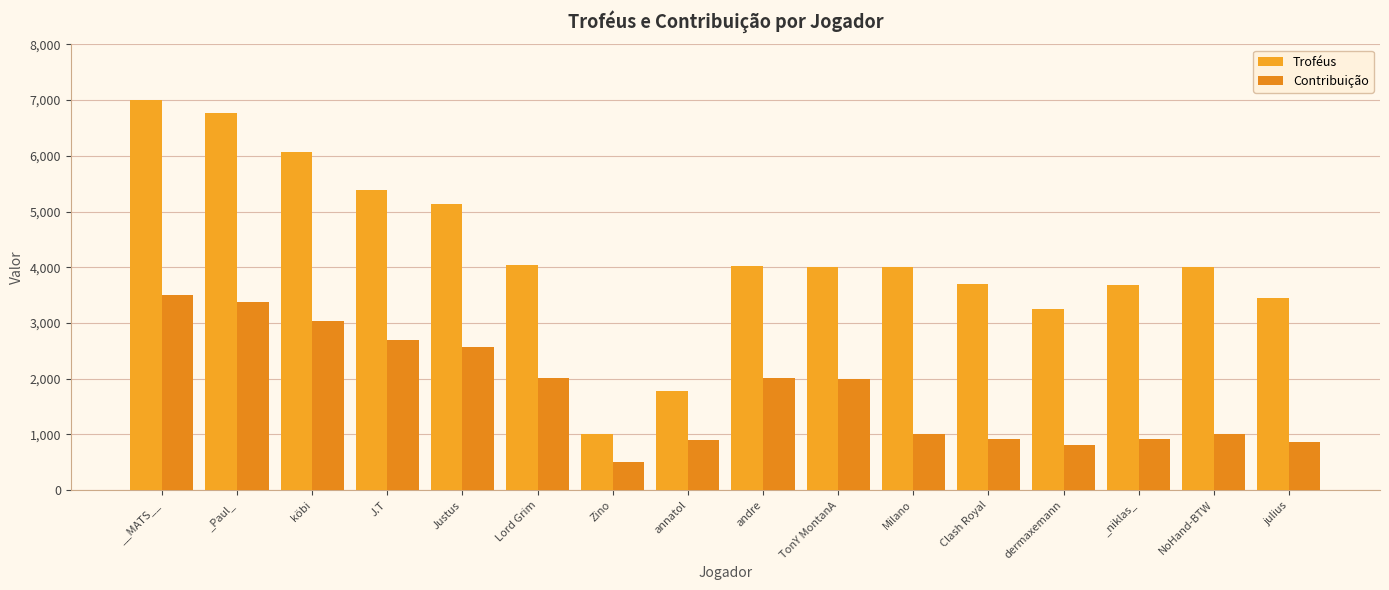

What is the label of the 2nd bar from the right?

NoHand-BTW